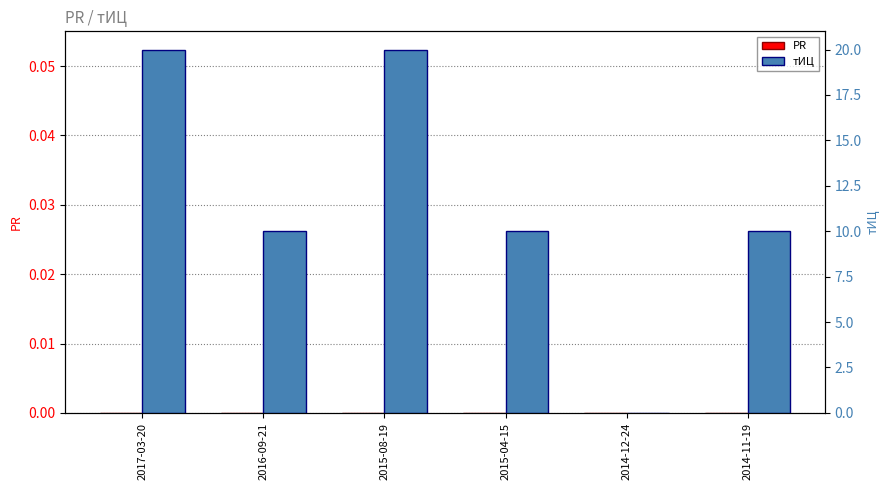

True or false: тИЦ has a value of 14 at 2016-09-21.

False